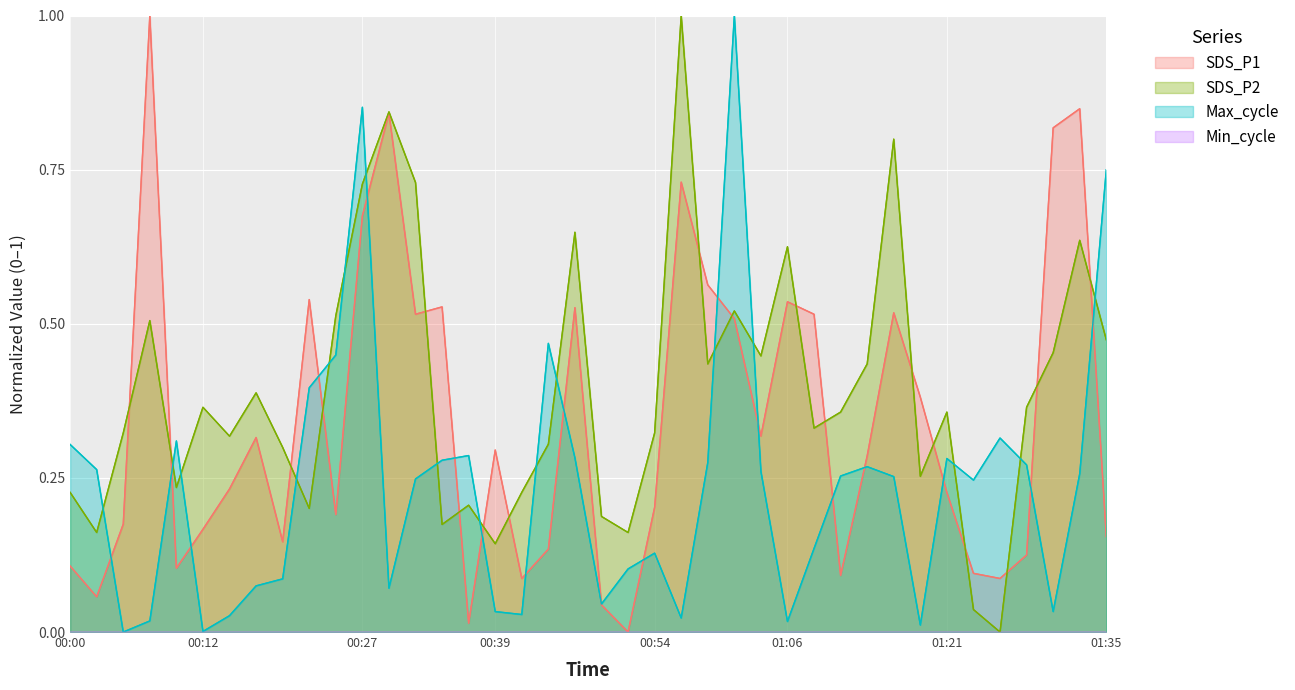

Reading left to right, what are all the values shown in this chart?

SDS_P1: 0.1	0.1	0.2	1.0	0.1	0.2	0.2	0.3	0.1	0.5	0.2	0.7	0.8	0.5	0.5	0.0	0.3	0.1	0.1	0.5	0.0	0.0	0.2	0.7	0.6	0.5	0.3	0.5	0.5	0.1	0.3	0.5	0.4	0.2	0.1	0.1	0.1	0.8	0.8	0.2
SDS_P2: 0.2	0.2	0.3	0.5	0.2	0.4	0.3	0.4	0.3	0.2	0.5	0.7	0.8	0.7	0.2	0.2	0.1	0.2	0.3	0.6	0.2	0.2	0.3	1.0	0.4	0.5	0.4	0.6	0.3	0.4	0.4	0.8	0.3	0.4	0.0	0.0	0.4	0.5	0.6	0.5
Max_cycle: 0.3	0.3	0.0	0.0	0.3	0.0	0.0	0.1	0.1	0.4	0.4	0.9	0.1	0.2	0.3	0.3	0.0	0.0	0.5	0.3	0.0	0.1	0.1	0.0	0.3	1.0	0.3	0.0	0.1	0.3	0.3	0.3	0.0	0.3	0.2	0.3	0.3	0.0	0.3	0.7
Min_cycle: 0.0	0.0	0.0	0.0	0.0	0.0	0.0	0.0	0.0	0.0	0.0	0.0	0.0	0.0	0.0	0.0	0.0	0.0	0.0	0.0	0.0	0.0	0.0	0.0	0.0	0.0	0.0	0.0	0.0	0.0	0.0	0.0	0.0	0.0	0.0	0.0	0.0	0.0	0.0	0.0